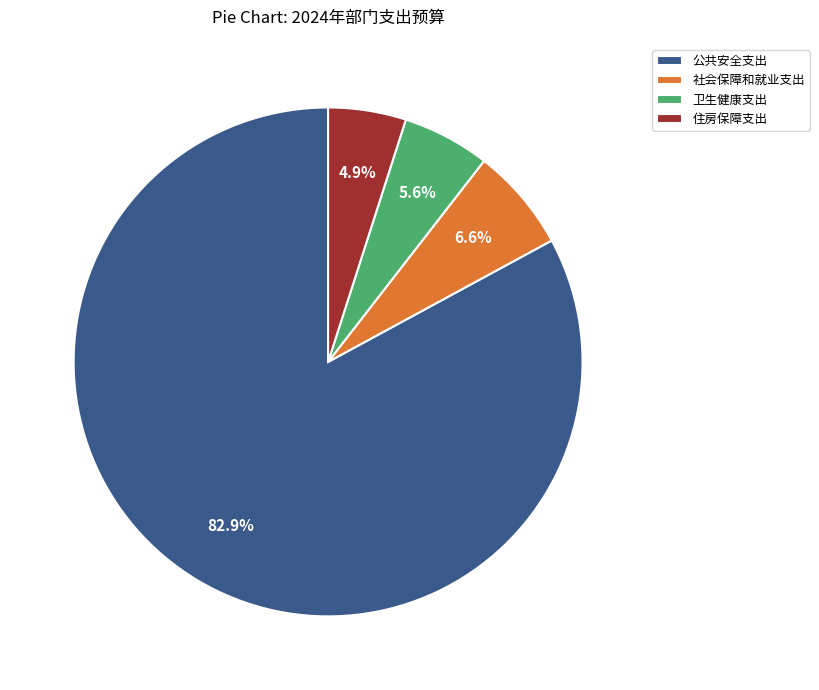

Which slice is the largest?

公共安全支出